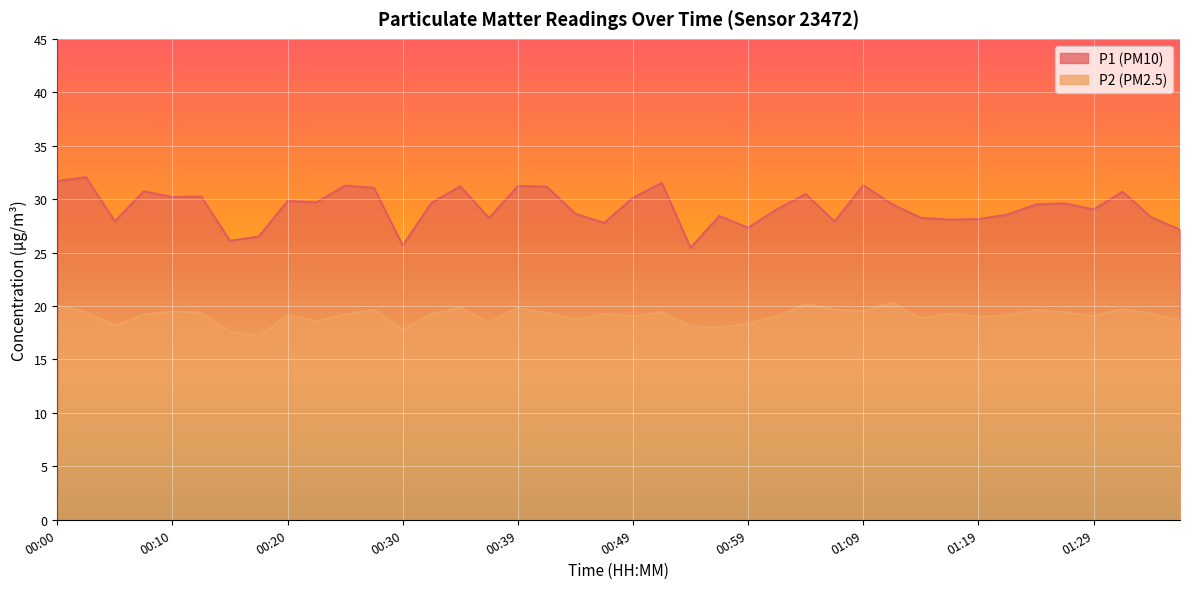

What is the value of the P1 point at the 32nd from the left?

28.1